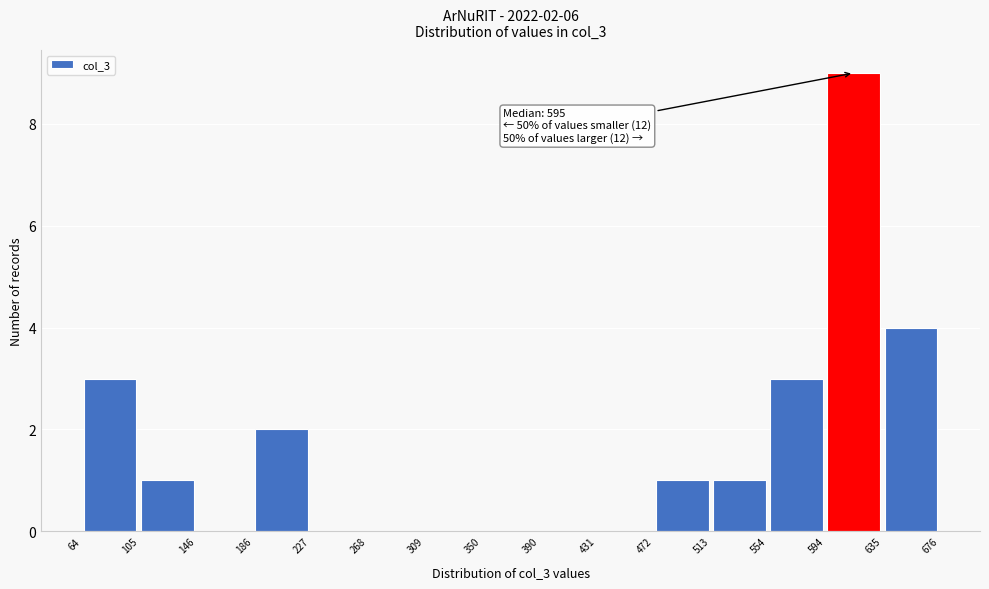

Which range on the x-axis has the tallest bar?

594 to 635